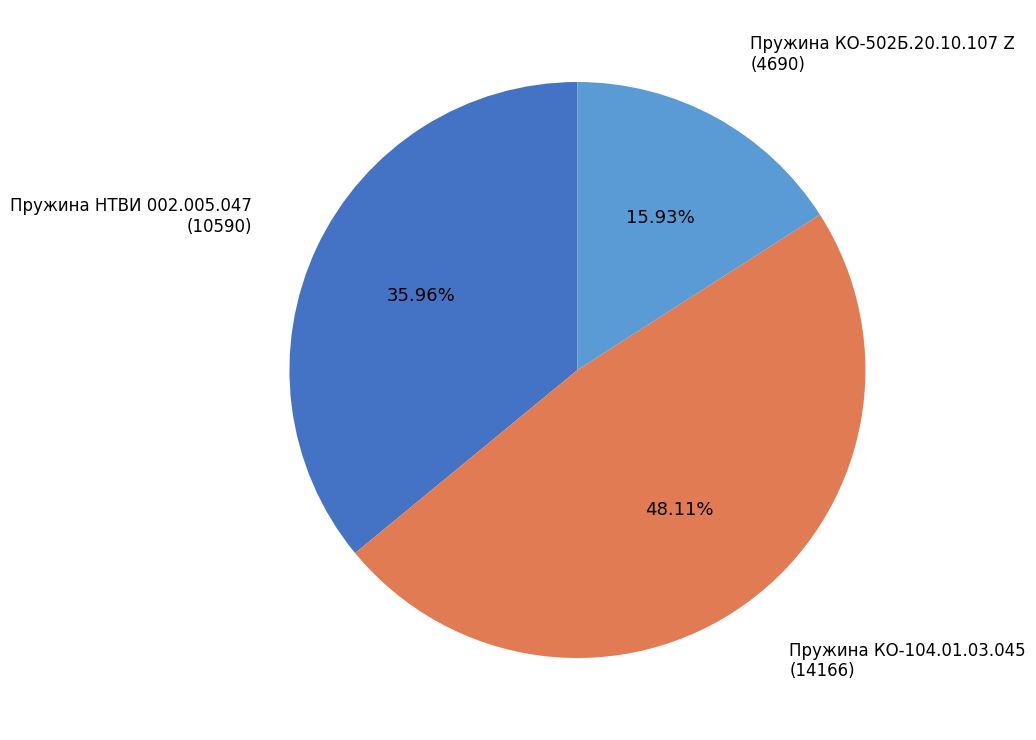

Is there a majority slice in this chart?

No